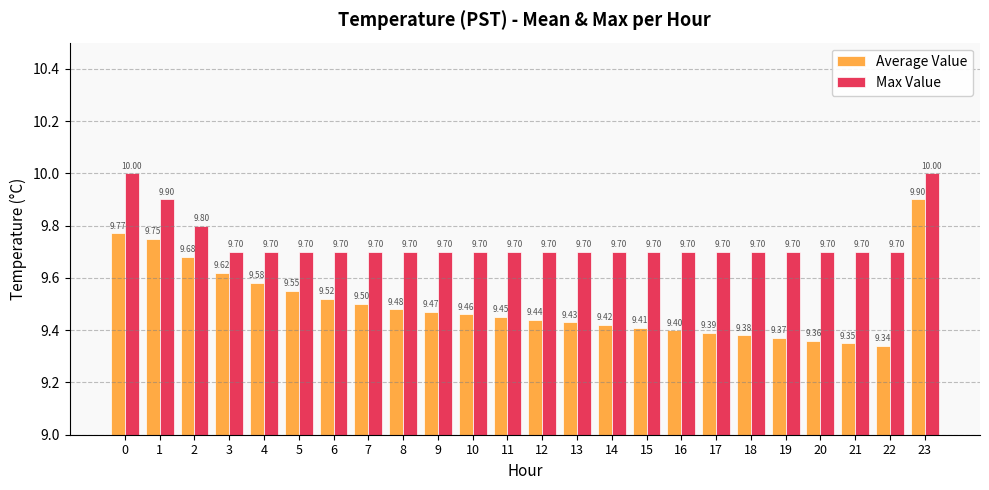

At which category is the sum across all series the highest?

23